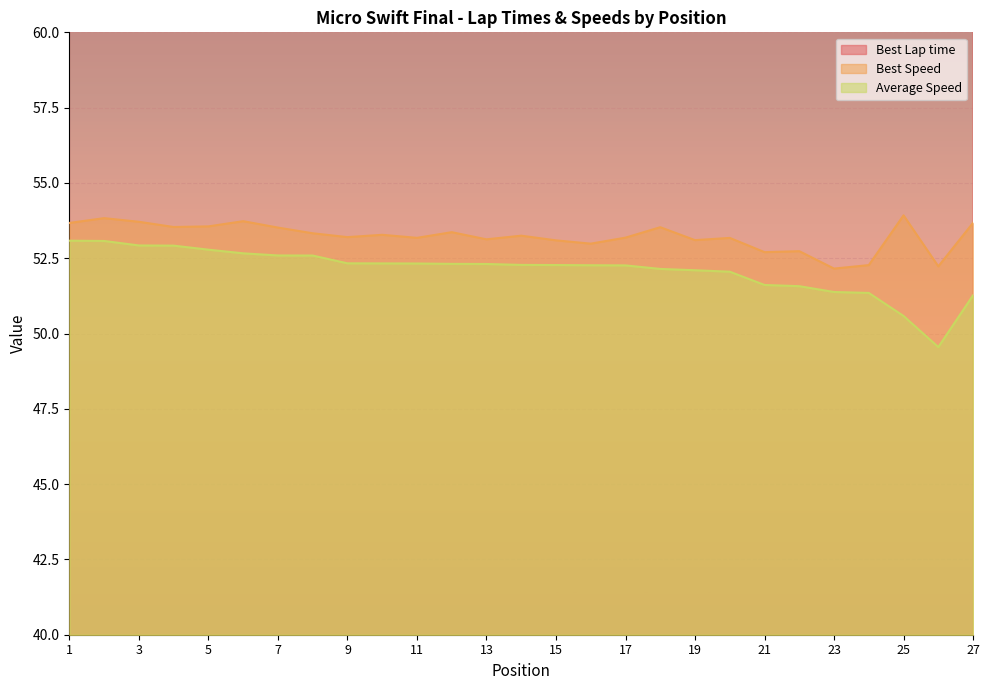

Where is Average Speed nearest to the value 51?

27